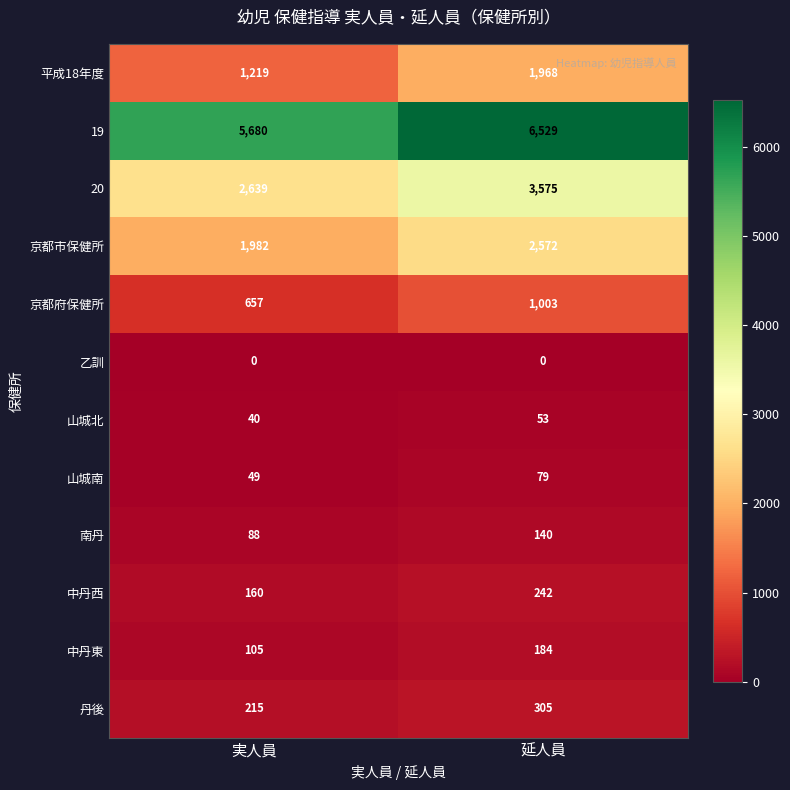

Which category has the highest value in the 丹後 series?

延人員